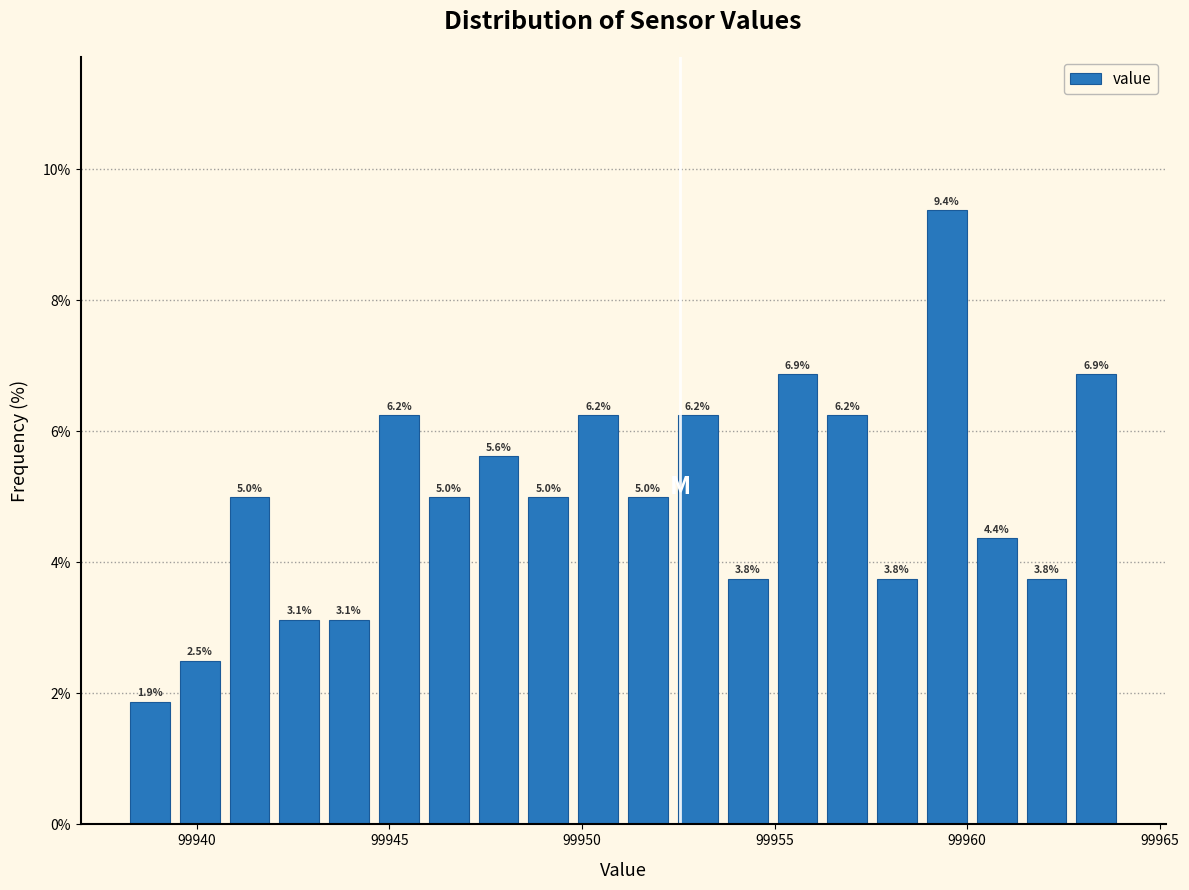

Read against the x-axis, roughly where is the centre of the tallest bar?

99959.5